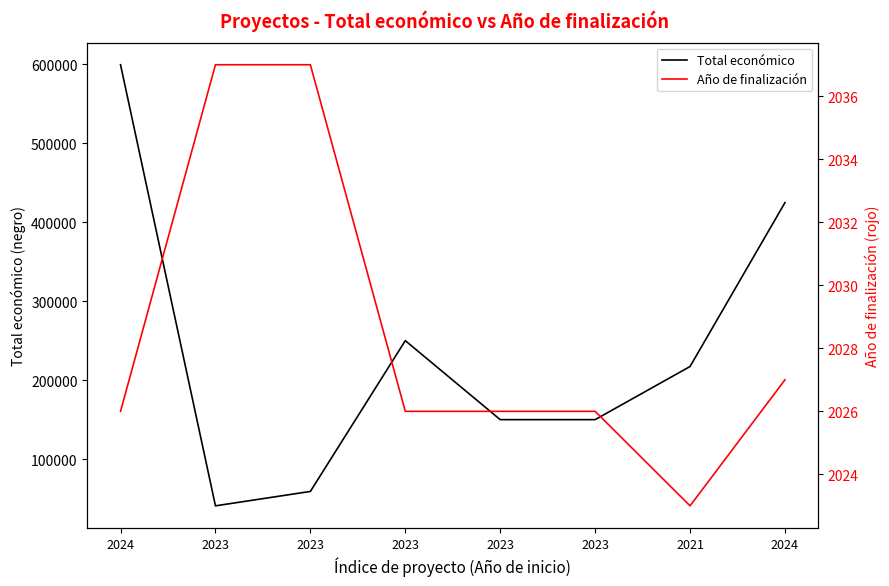

True or false: Año de finalización and Total económico cross at least once.

False